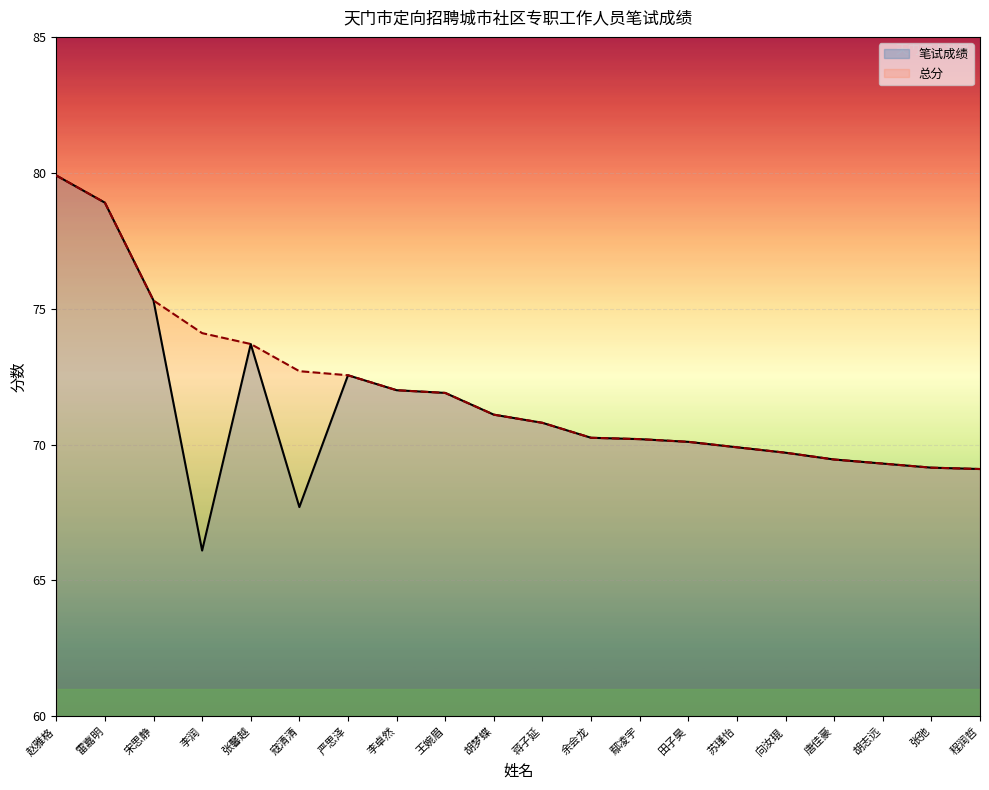

Which label corresponds to the smallest value in the chart?

李润